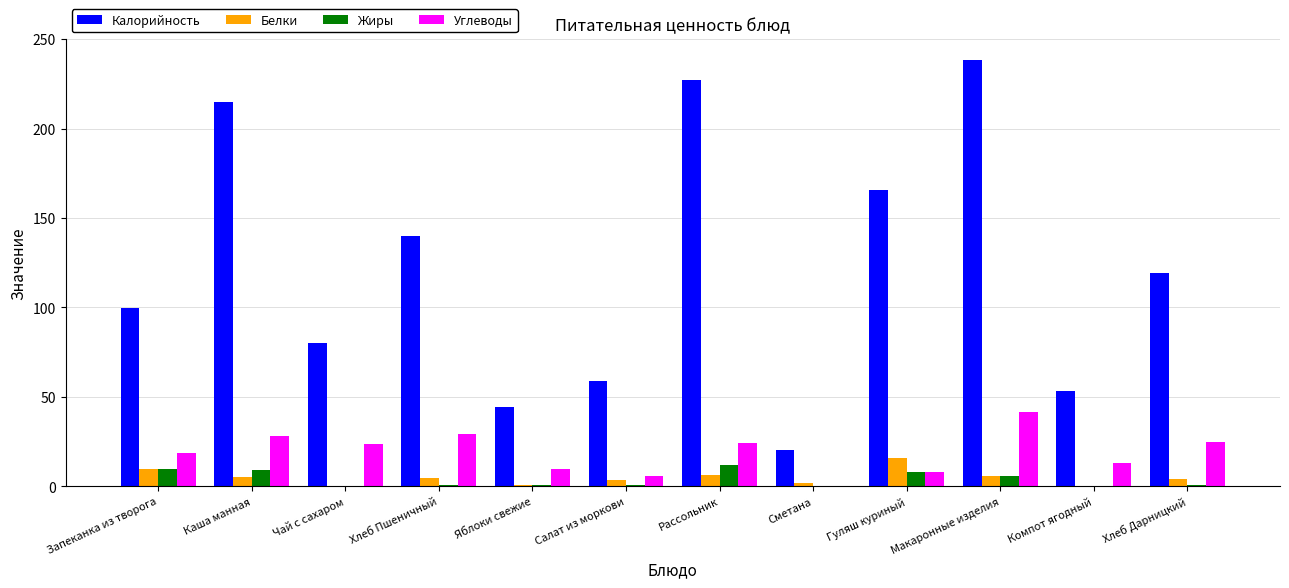

Is the value of Белки at Сметана greater than the value of Калорийность at Яблоки свежие?

No